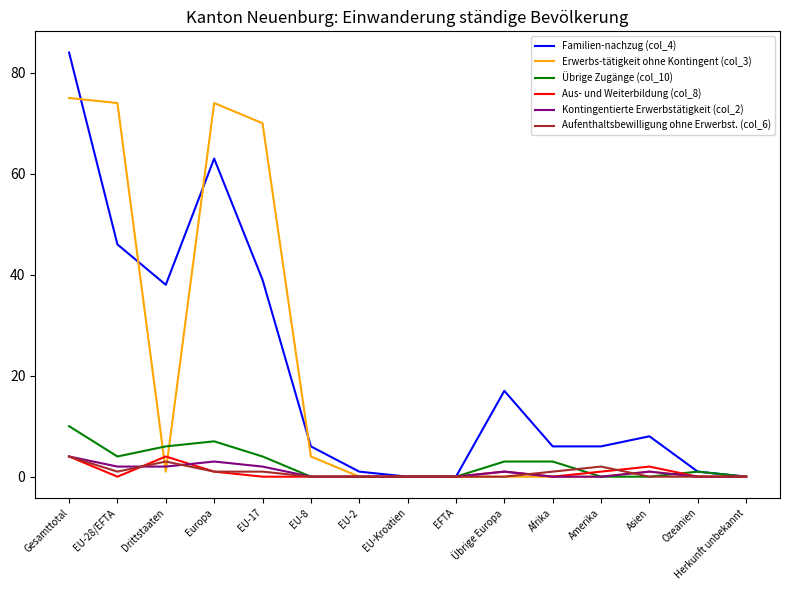

What is the greatest value displayed?

84